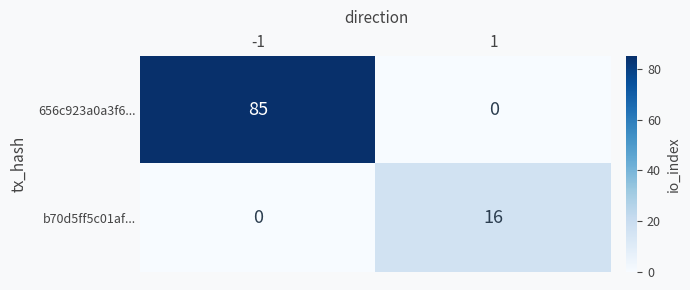

How many values in the 656c923a0a3f6... series are below 85?

1